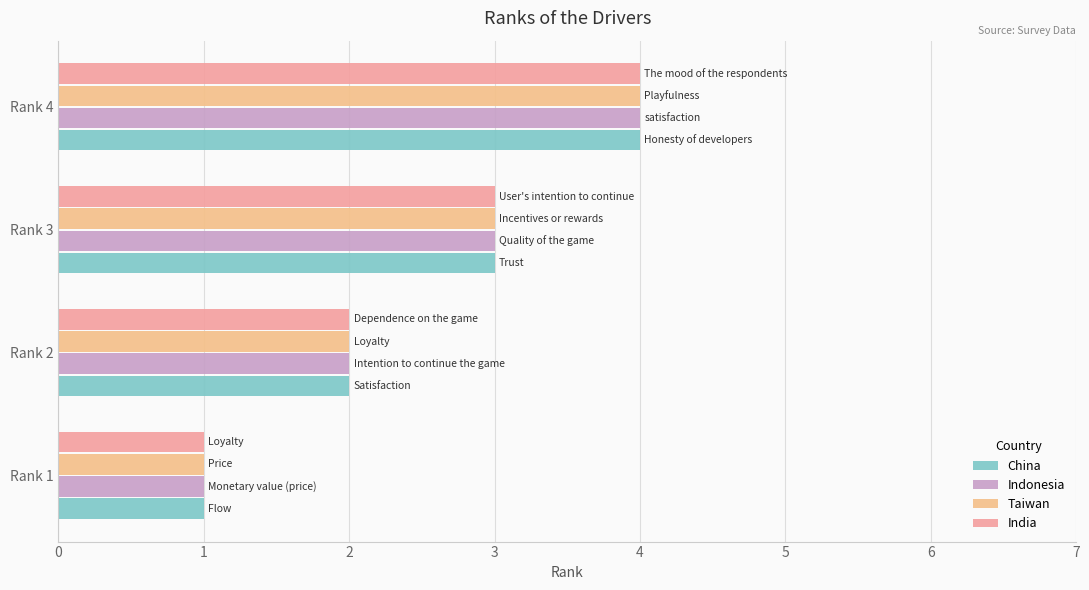

Count the number of data series in this chart.

4